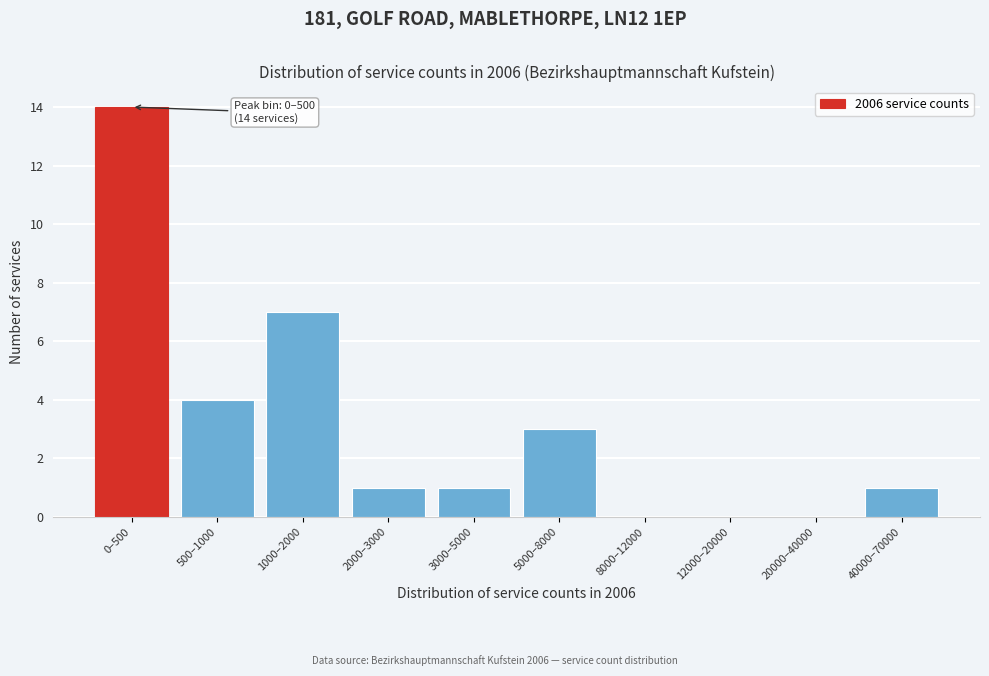

Reading right to left, transcribe all the data shown in this chart.

40000–70000=1	20000–40000=0	12000–20000=0	8000–12000=0	5000–8000=3	3000–5000=1	2000–3000=1	1000–2000=7	500–1000=4	0–500=14